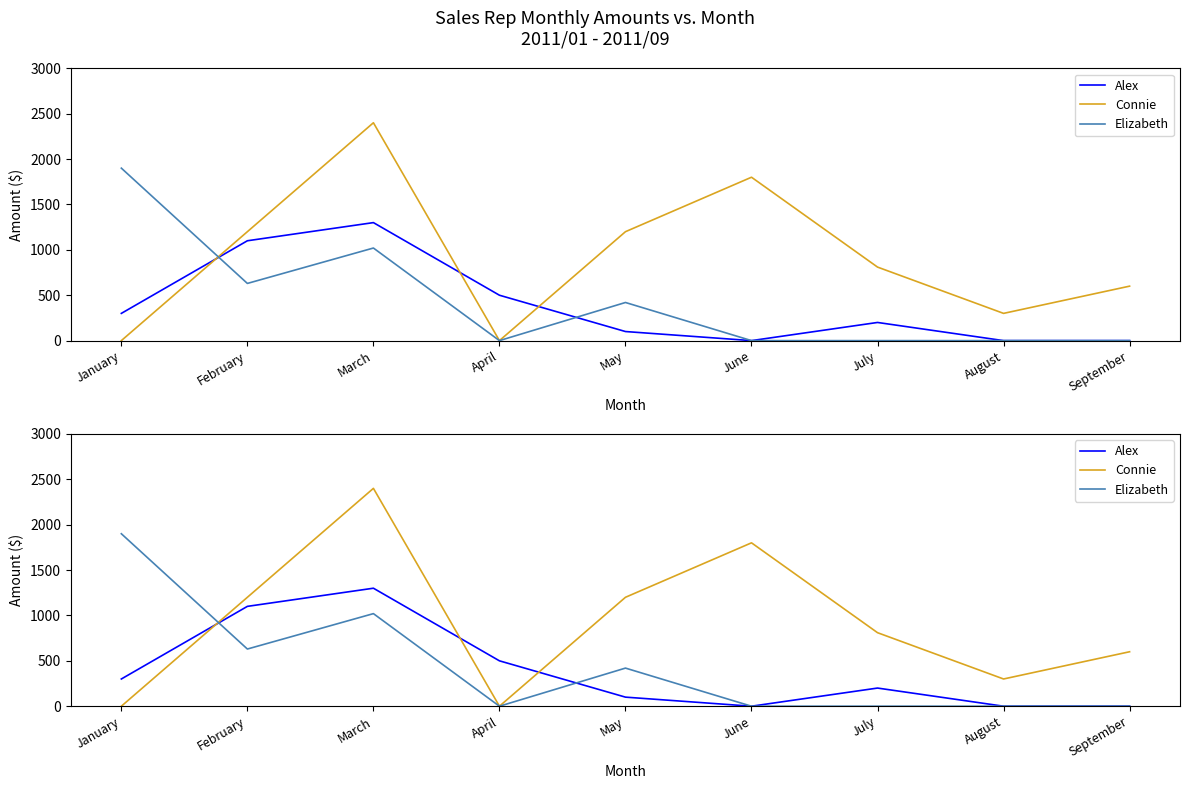

How many data points in Alex are above 200?

4